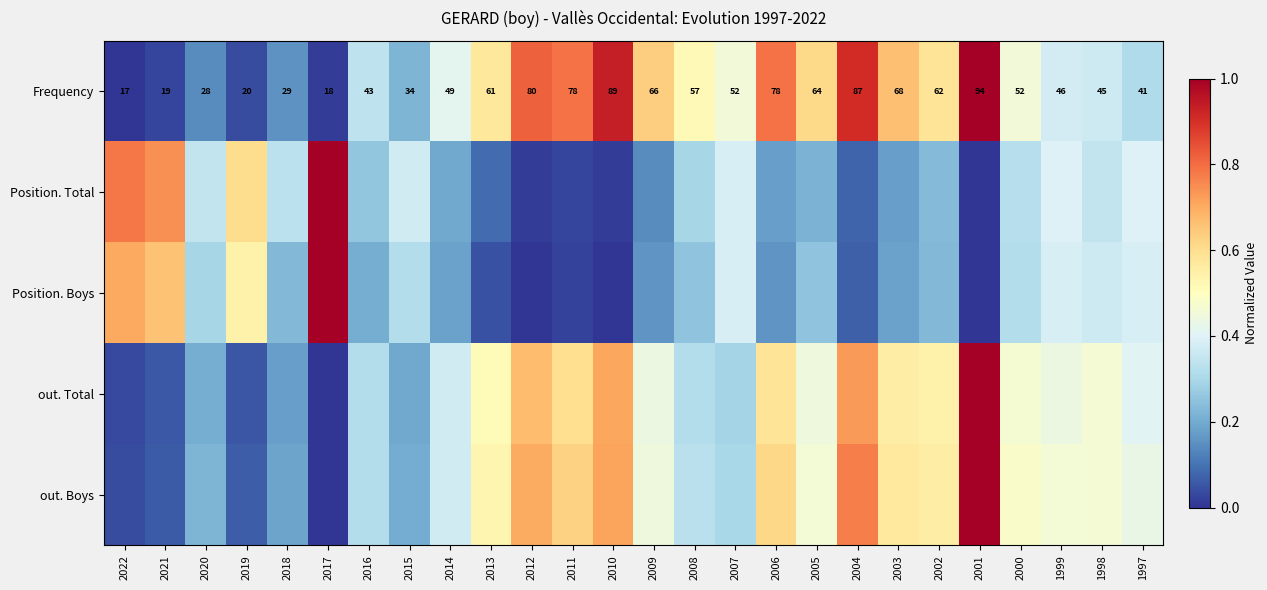

What is the difference between the second highest and minimum values in the Position. Total series?

0.8